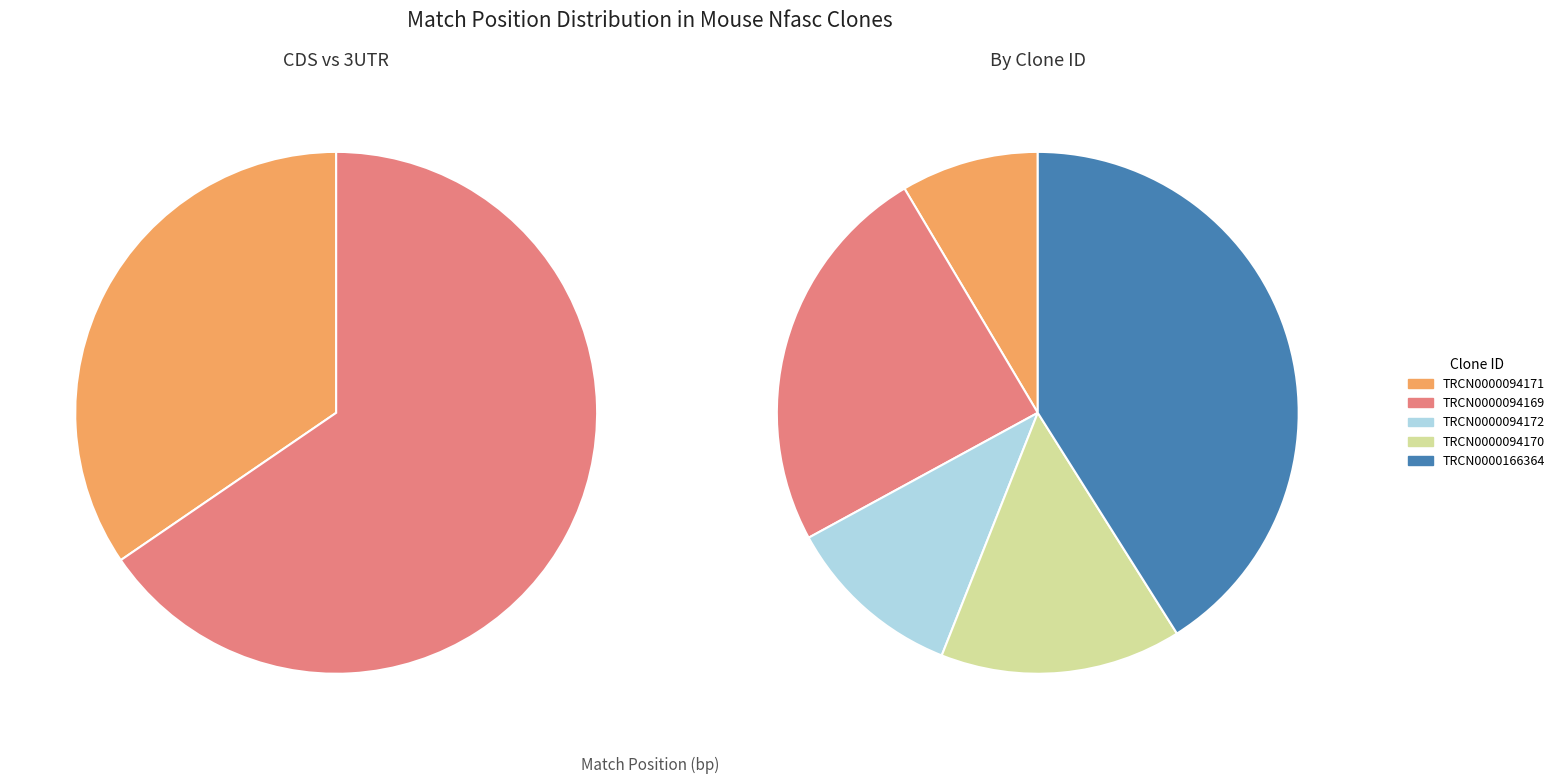

Which category has the biggest portion of the pie?

TRCN0000166364